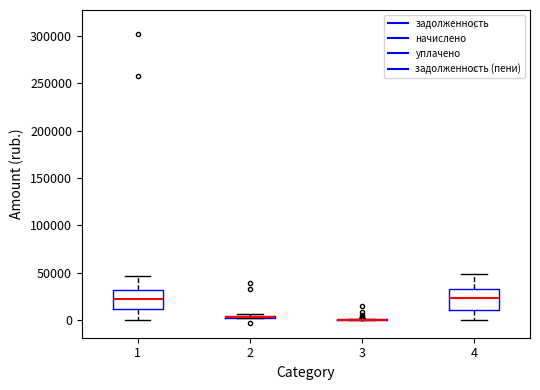

Reading left to right, transcribe this box plot: for each box, give where its median line is, the range the box spans, and where its two whiskers end, as read against the y-axis. The values are not printed on the chart, so give them approximately, as read against the axis.

1: median 20000, box 10000 to 30000, whiskers 0 to 45000
2: box collapsed to a line at 5000, whiskers 0 to 5000
3: box collapsed to a line at 0, whiskers 0 to 0
4: median 25000, box 10000 to 35000, whiskers 0 to 50000